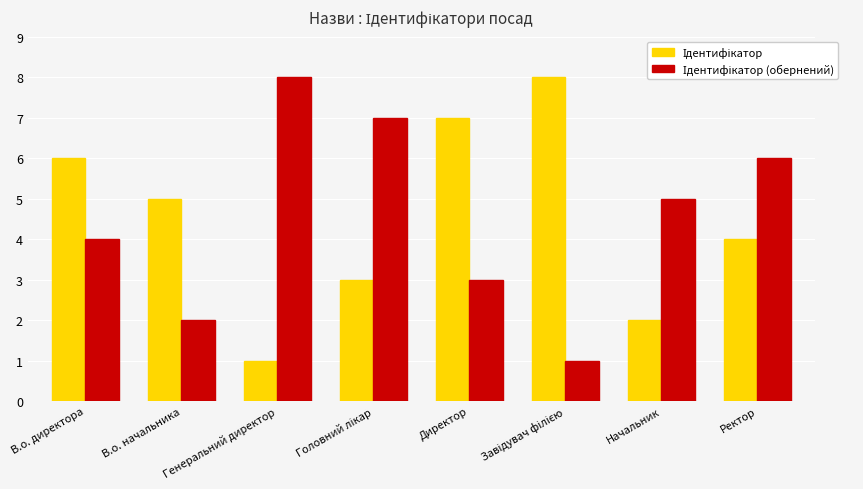

At how many categories does at least one series exceed 1?

8